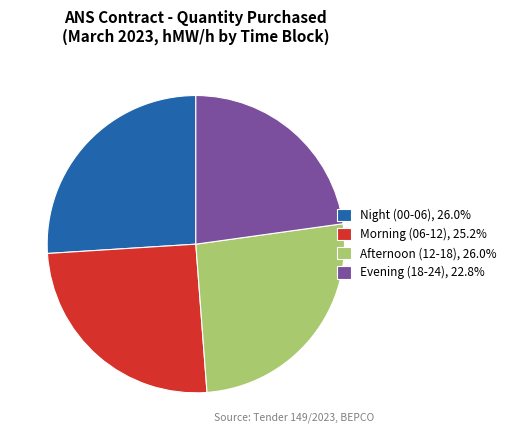

Do Evening (18-24), 22.8% and Afternoon (12-18), 26.0% together represent more than half of the pie?

No